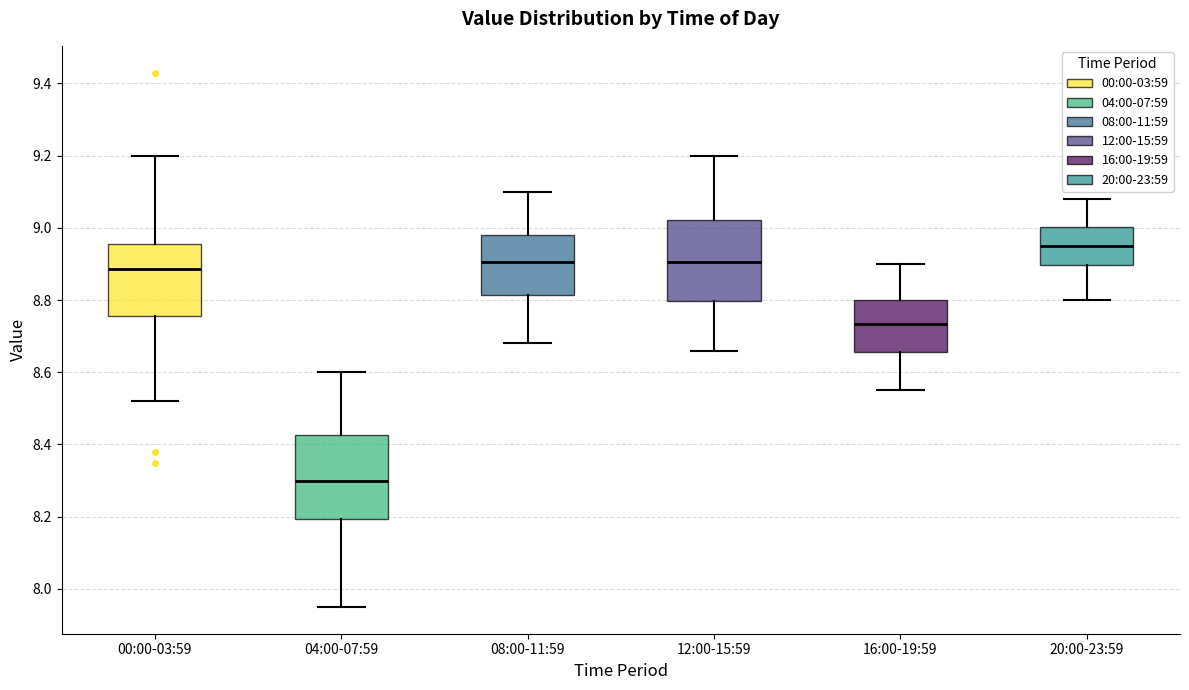

Reading left to right, read every box against the y-axis: the position of its median line, the range the box covers, and the ends of its whiskers. The values are not printed on the chart, so give them approximately, as read against the axis.

00:00-03:59: median 8.88, box 8.76 to 8.96, whiskers 8.52 to 9.20
04:00-07:59: median 8.30, box 8.20 to 8.42, whiskers 7.96 to 8.60
08:00-11:59: median 8.90, box 8.82 to 8.98, whiskers 8.68 to 9.10
12:00-15:59: median 8.90, box 8.80 to 9.02, whiskers 8.66 to 9.20
16:00-19:59: median 8.74, box 8.66 to 8.80, whiskers 8.56 to 8.90
20:00-23:59: median 8.96, box 8.90 to 9.00, whiskers 8.80 to 9.08